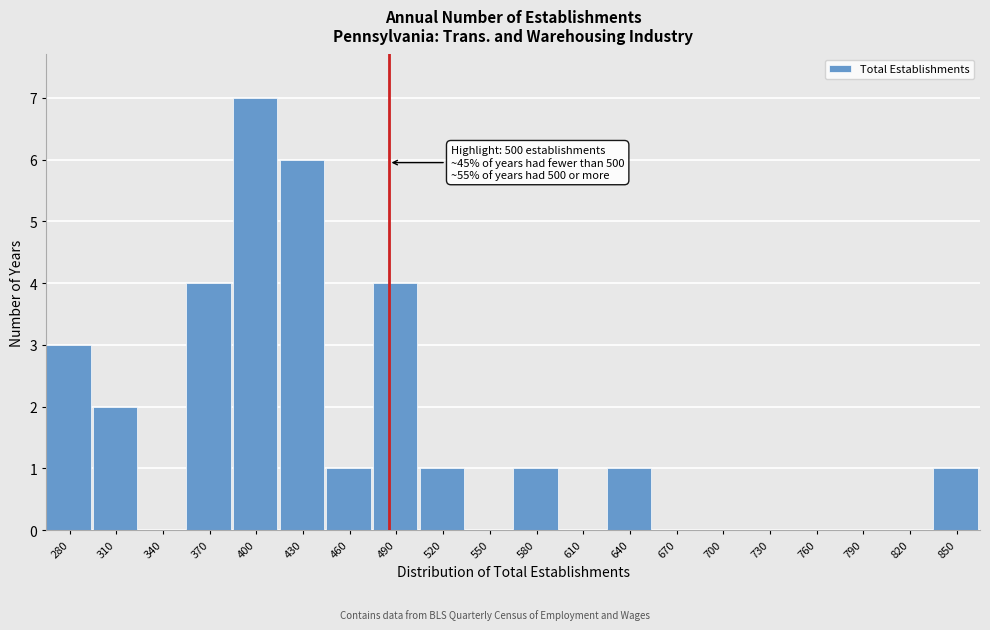

Reading left to right, extract all data points from this chart.

280=3	310=2	340=0	370=4	400=7	430=6	460=1	490=4	520=1	550=0	580=1	610=0	640=1	670=0	700=0	730=0	760=0	790=0	820=0	850=1